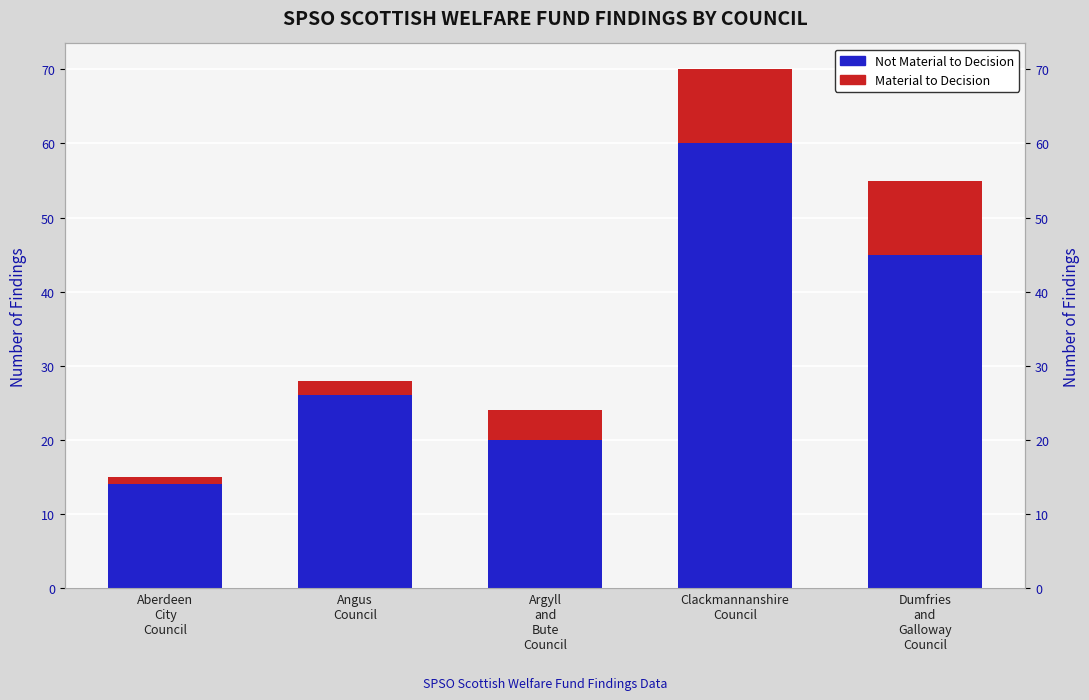

True or false: Not Material to Decision has a value of 6 at Aberdeen
City
Council.

False